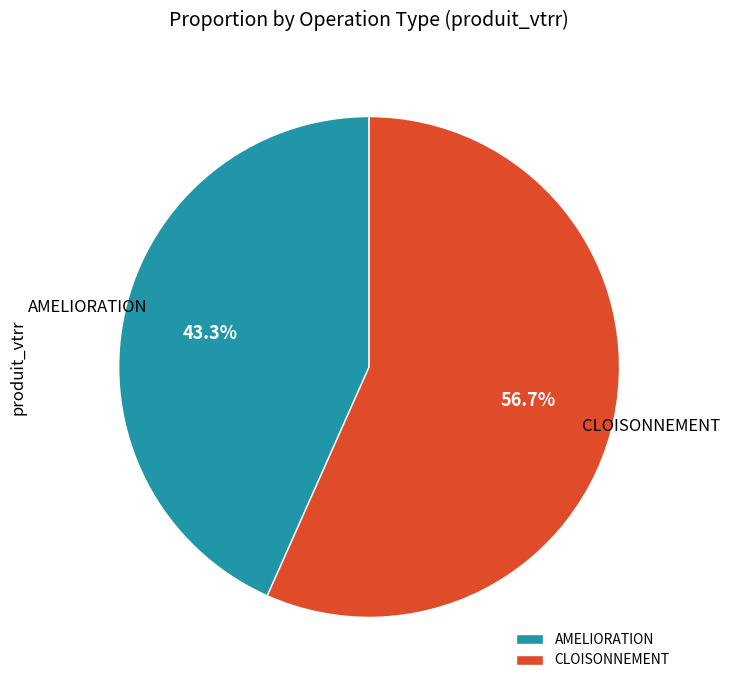

Between CLOISONNEMENT and AMELIORATION, which is larger?

CLOISONNEMENT